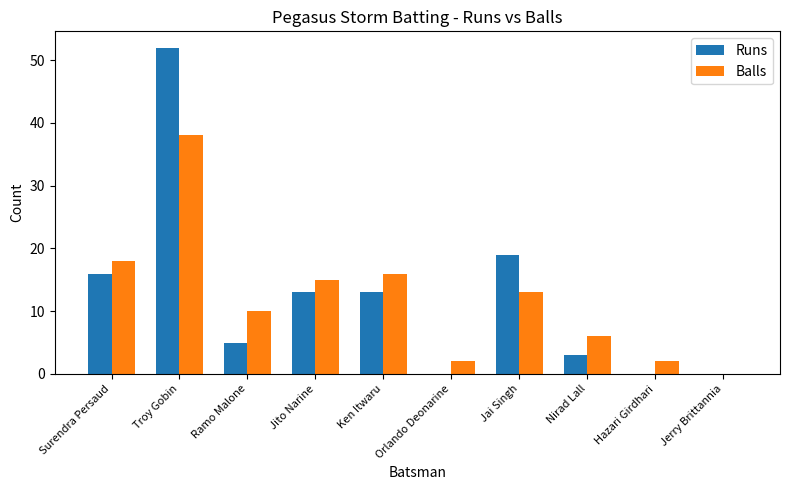

Is the value of Balls at Orlando Deonarine greater than the value of Runs at Troy Gobin?

No